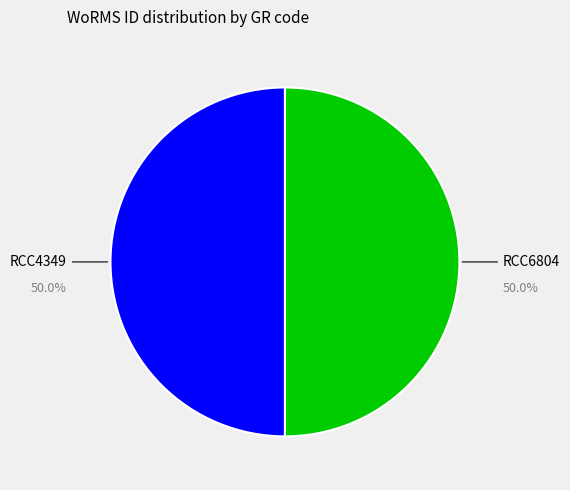

What is the ratio of the value at RCC6804 to the value at RCC4349?

1.0